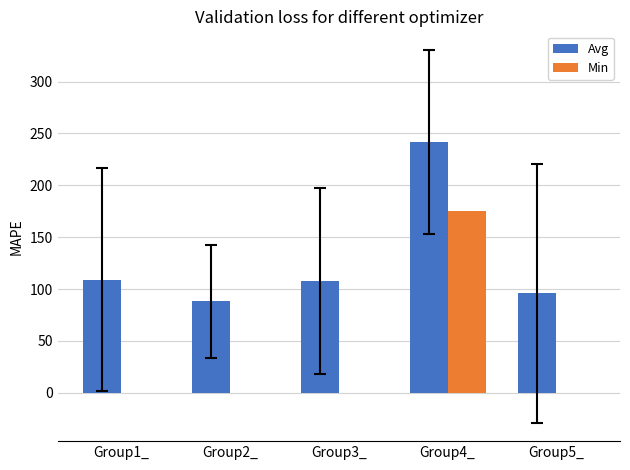

Which category has the highest value across all series?

Group4_